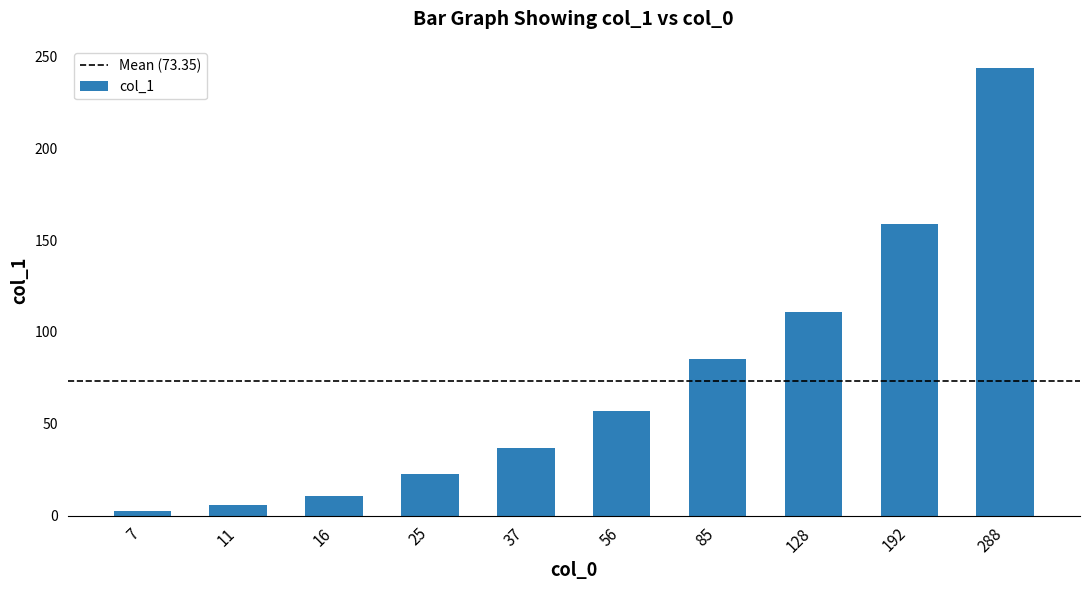

What is the value of the 9th bar from the left?

158.7